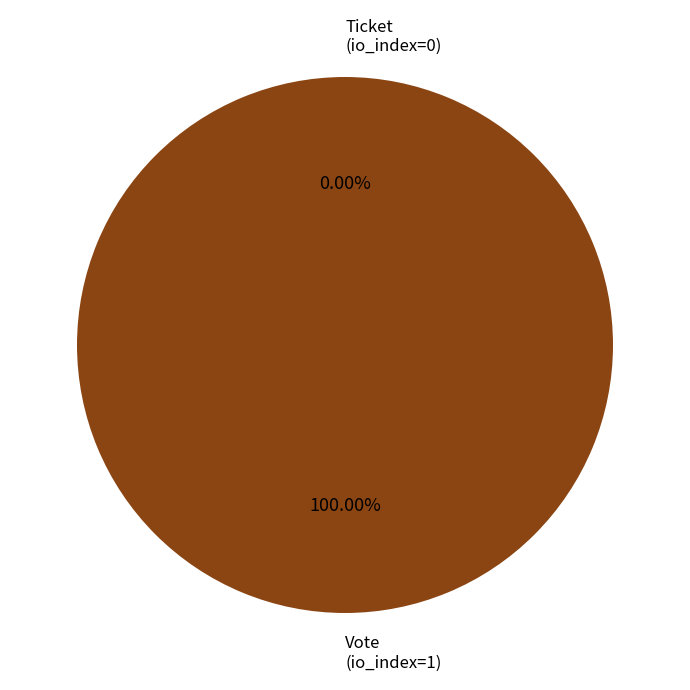

To the nearest percent, what is the difference between the Ticket (io_index=0) and Vote (io_index=1) slice percentages?

100%